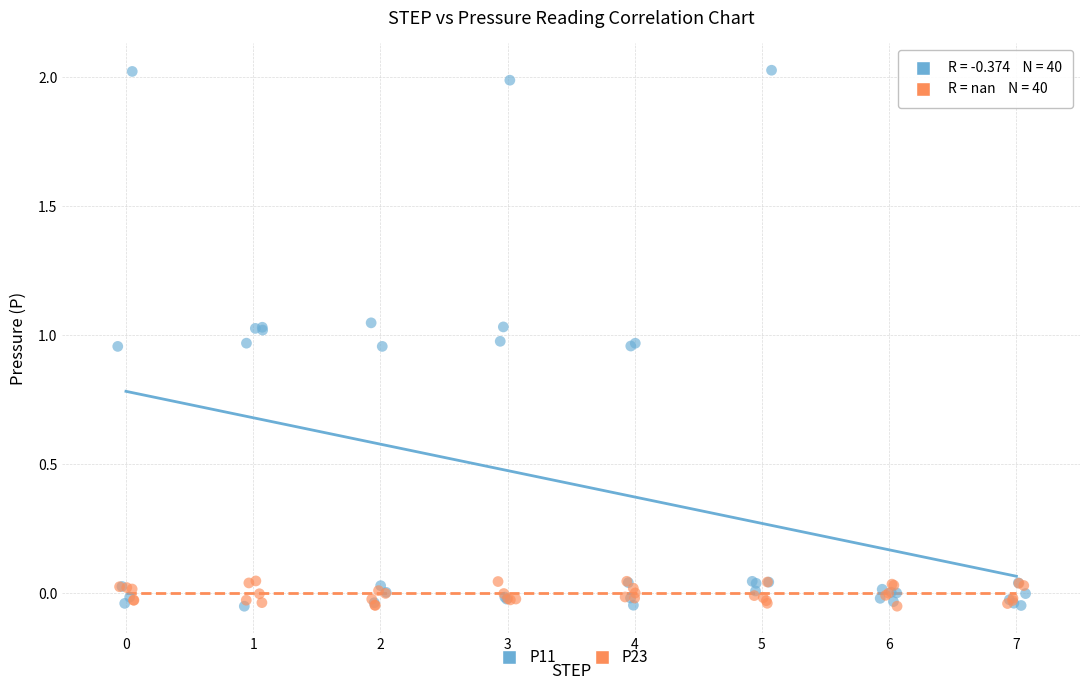

What are all the series names shown in the legend?

P11, P23